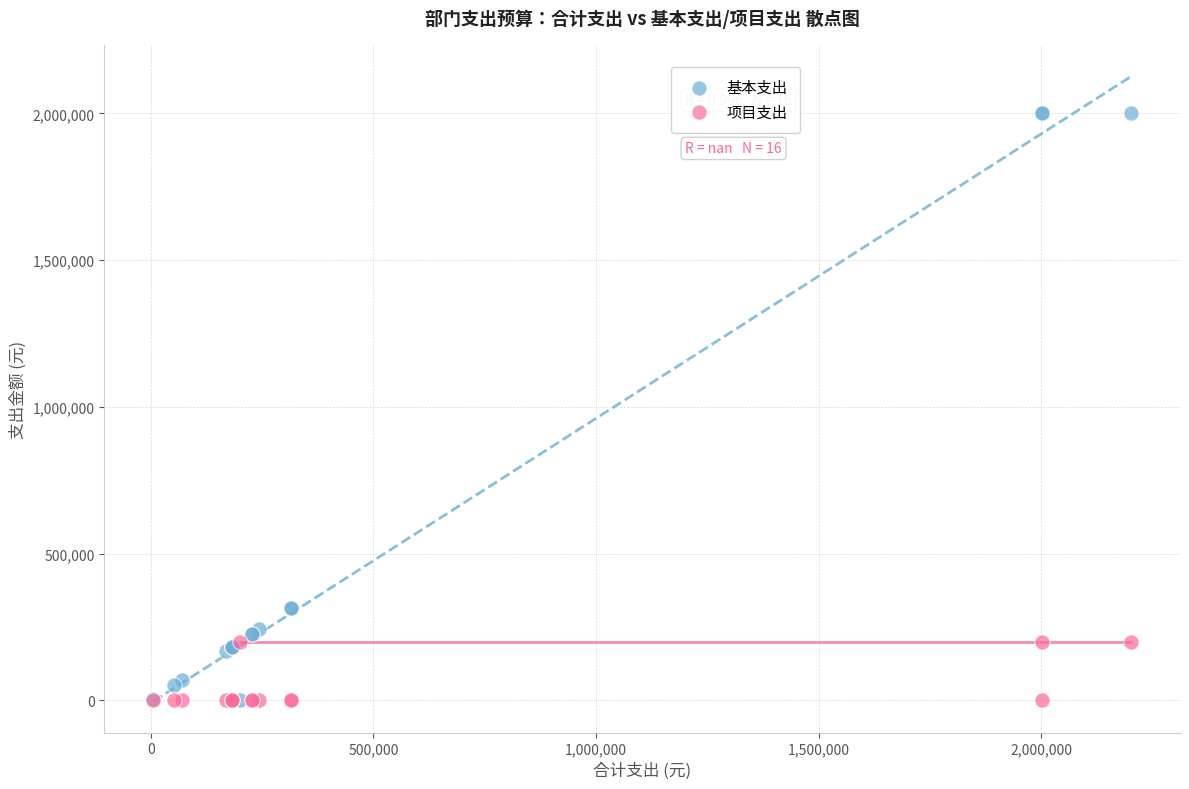

What are all the series names shown in the legend?

基本支出, 项目支出